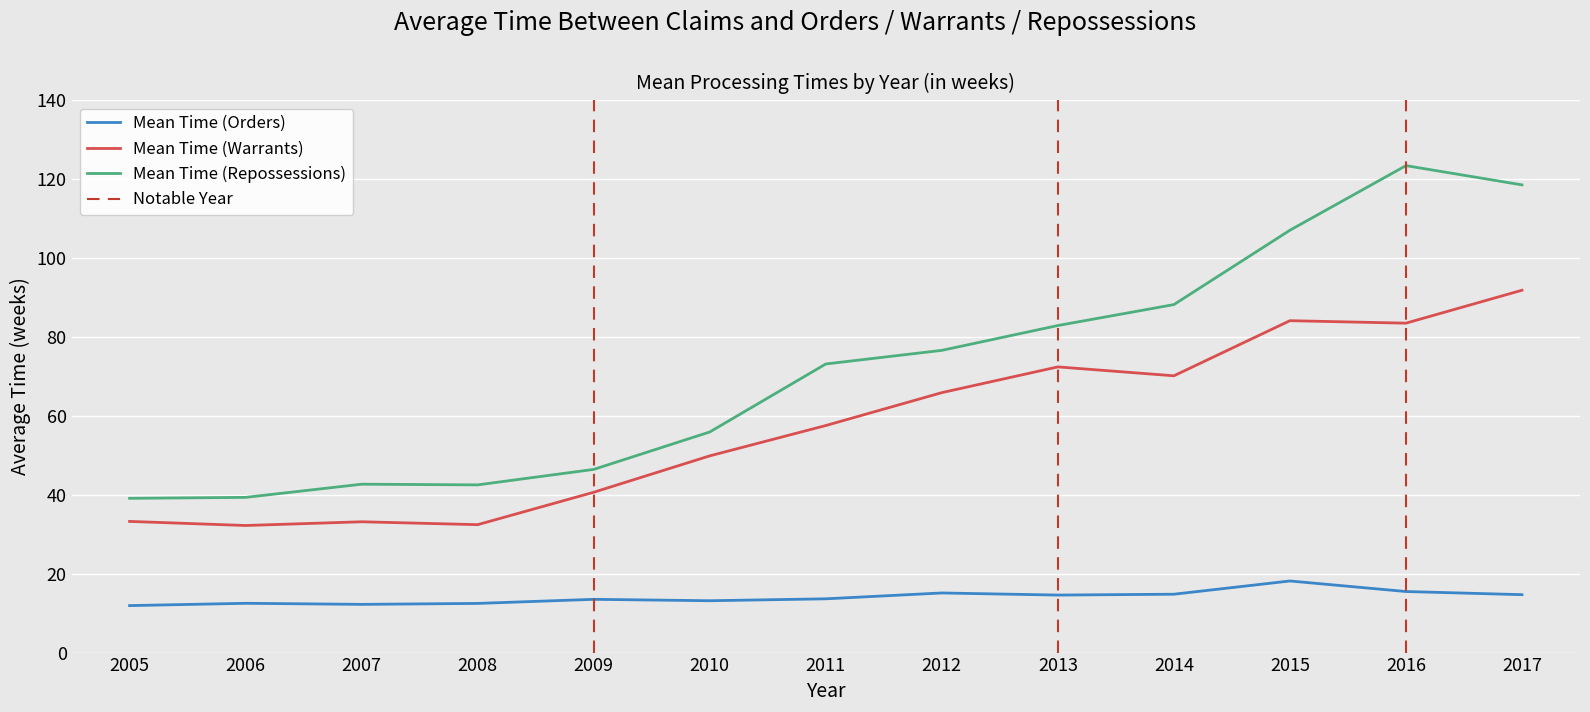

Reading right to left, what are all the values shown in this chart?

Mean Time (Orders): 2017=14.7	2016=15.5	2015=18.2	2014=14.8	2013=14.6	2012=15.1	2011=13.6	2010=13.1	2009=13.5	2008=12.5	2007=12.2	2006=12.5	2005=11.9
Mean Time (Warrants): 2017=91.8	2016=83.5	2015=84.1	2014=70.2	2013=72.4	2012=65.9	2011=57.6	2010=49.9	2009=40.6	2008=32.4	2007=33.2	2006=32.2	2005=33.2
Mean Time (Repossessions): 2017=118.6	2016=123.4	2015=107.1	2014=88.2	2013=82.9	2012=76.6	2011=73.2	2010=55.9	2009=46.4	2008=42.5	2007=42.7	2006=39.3	2005=39.1